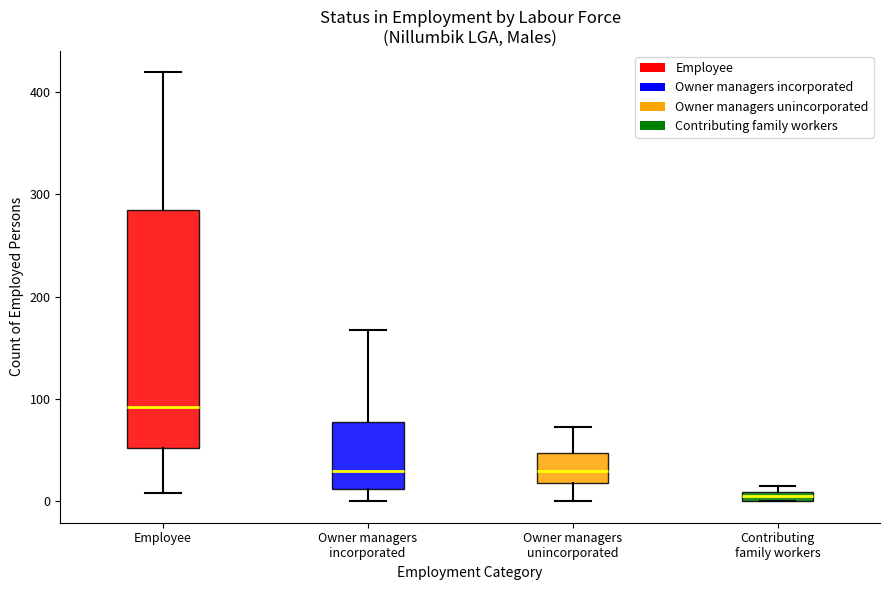

Which box's median line is the lowest?

Contributing family workers